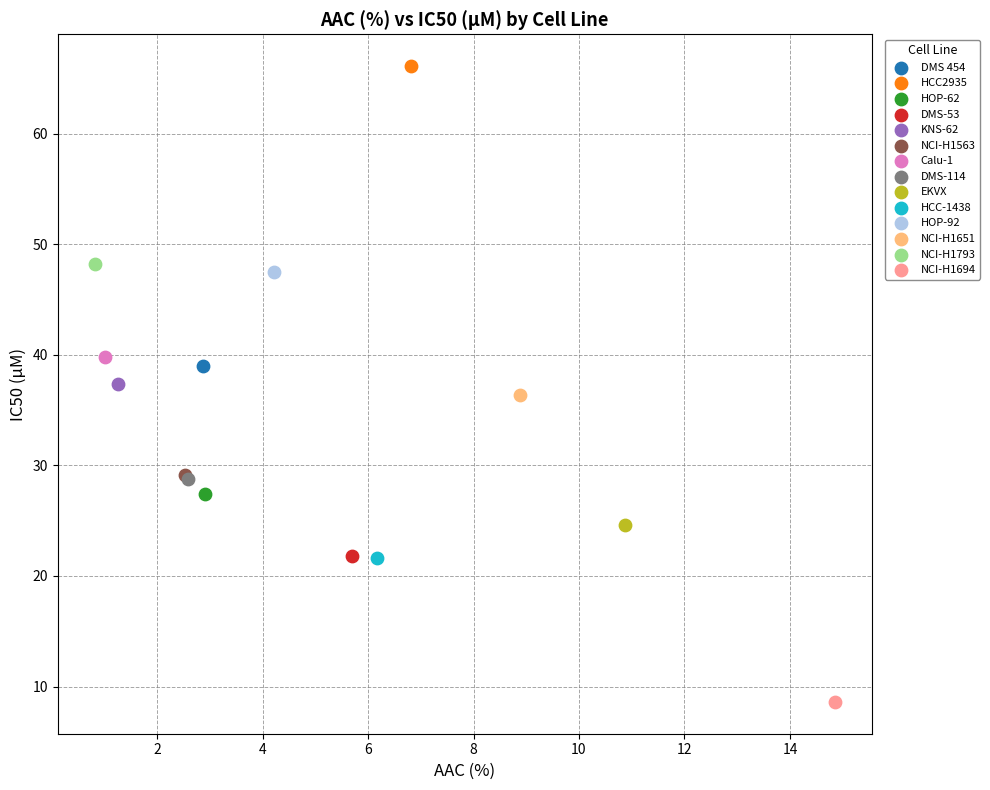

Which series contains the lowest Y value?

NCI-H1694